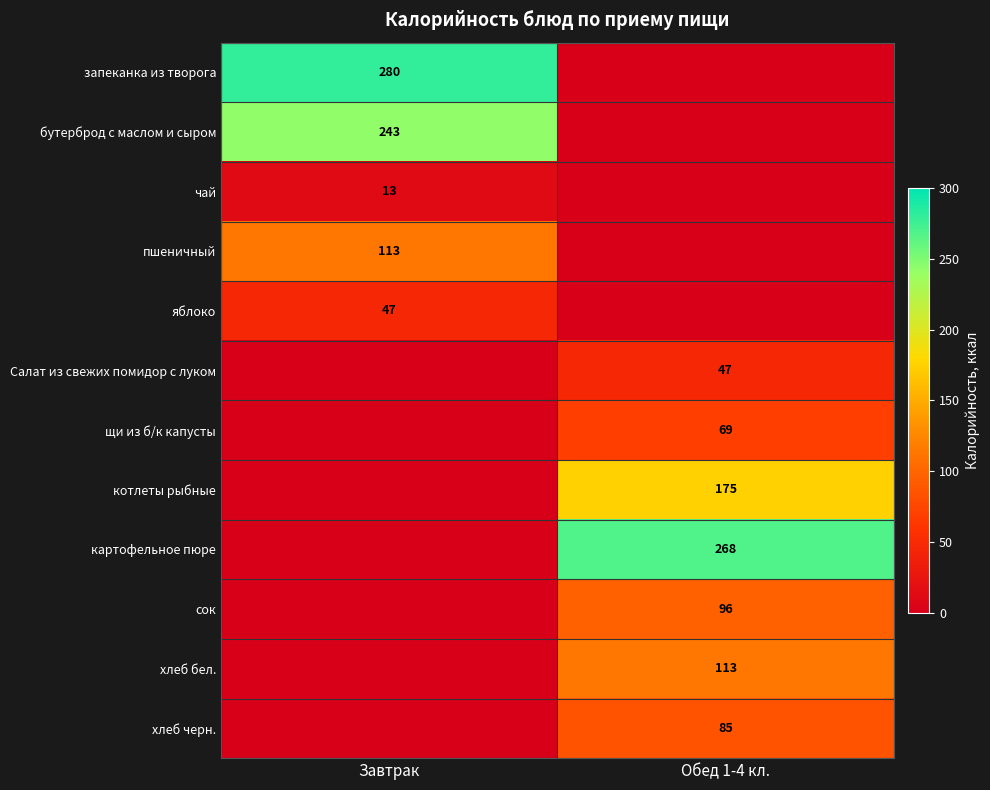

Is the value of котлеты рыбные at Обед 1-4 кл. greater than the value of Салат из свежих помидор с луком at Обед 1-4 кл.?

Yes